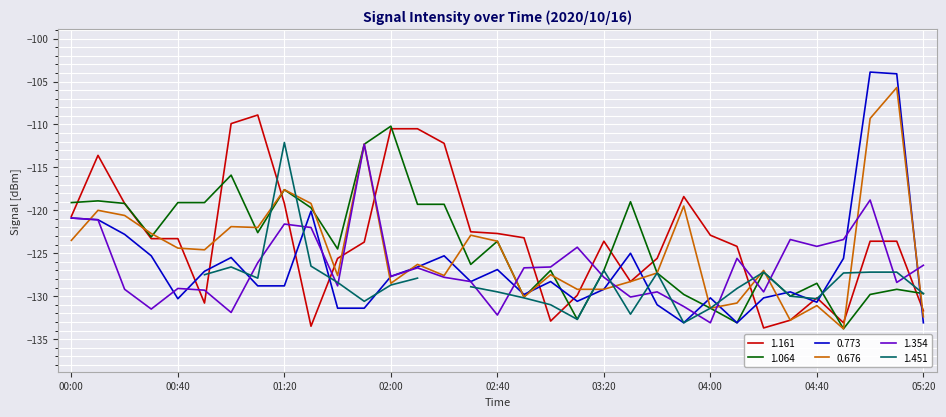

The 0.773 series shows -37.3 at 03:20. True or false?

False